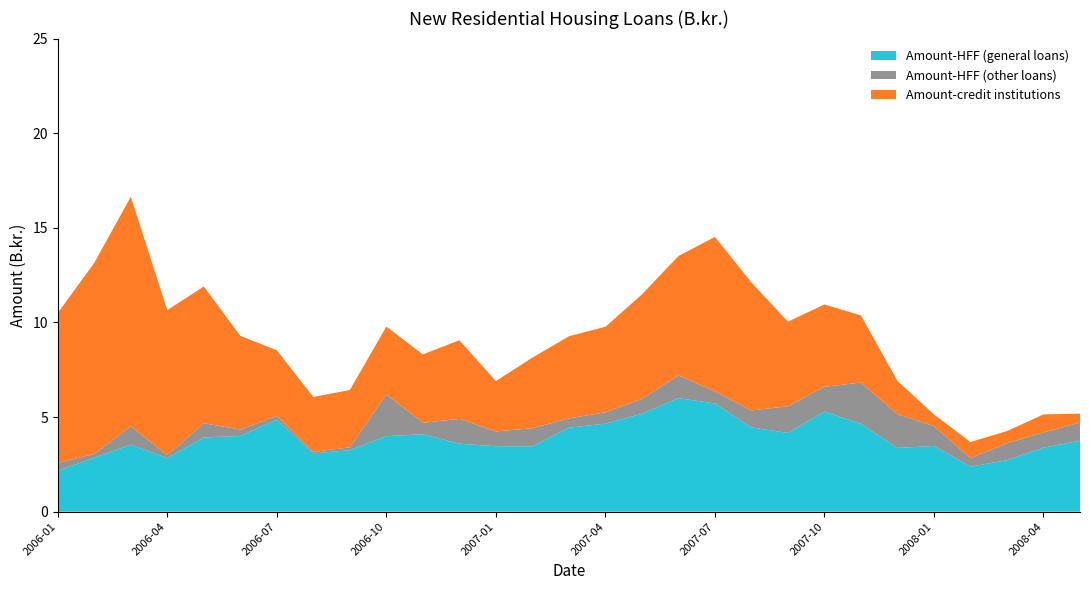

Reading left to right, list all the values displayed in this chart.

Amount-HFF (general loans): 2.2	2.9	3.5	2.8	3.9	4.0	4.9	3.1	3.2	4.0	4.1	3.6	3.5	3.5	4.4	4.7	5.2	6.0	5.7	4.5	4.2	5.3	4.6	3.4	3.5	2.4	2.7	3.4	3.8
Amount-HFF (other loans): 0.4	0.2	1.0	0.2	0.8	0.3	0.2	0.1	0.1	2.2	0.6	1.3	0.8	1.0	0.5	0.6	0.8	1.2	0.6	0.9	1.4	1.3	2.2	1.8	1.1	0.5	0.9	0.8	0.9
Amount-credit institutions: 7.9	10.1	12.1	7.7	7.2	5.0	3.5	2.9	3.0	3.6	3.6	4.2	2.7	3.7	4.3	4.5	5.5	6.3	8.2	6.8	4.5	4.3	3.5	1.8	0.6	0.8	0.7	0.9	0.5